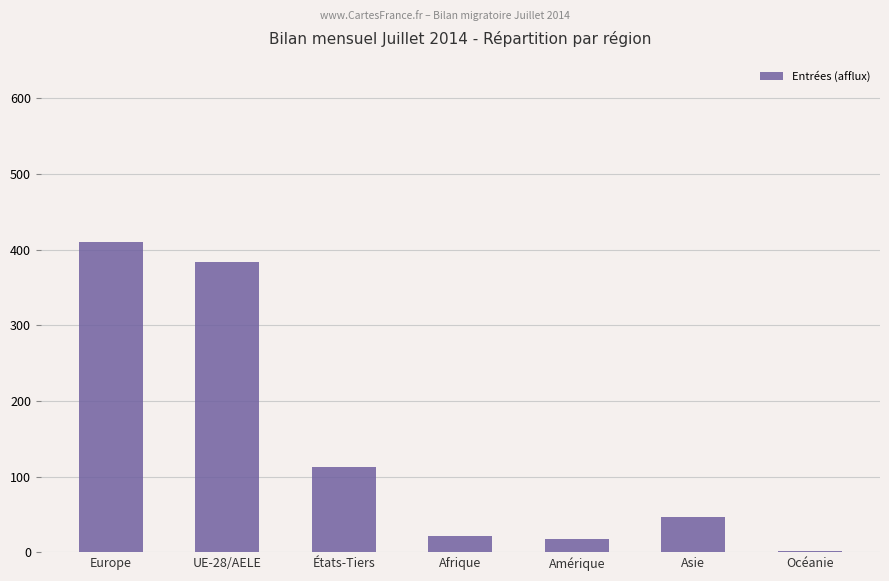

Between Europe and Afrique, which is larger?

Europe